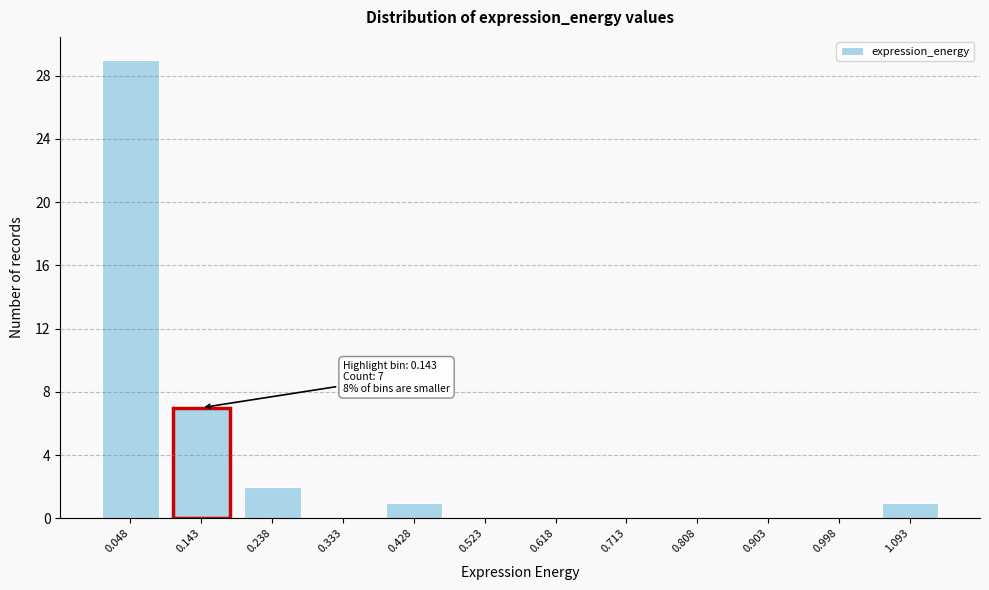

Reading left to right, transcribe all the data shown in this chart.

0.048=29	0.143=7	0.238=2	0.333=0	0.428=1	0.523=0	0.618=0	0.713=0	0.808=0	0.903=0	0.998=0	1.093=1